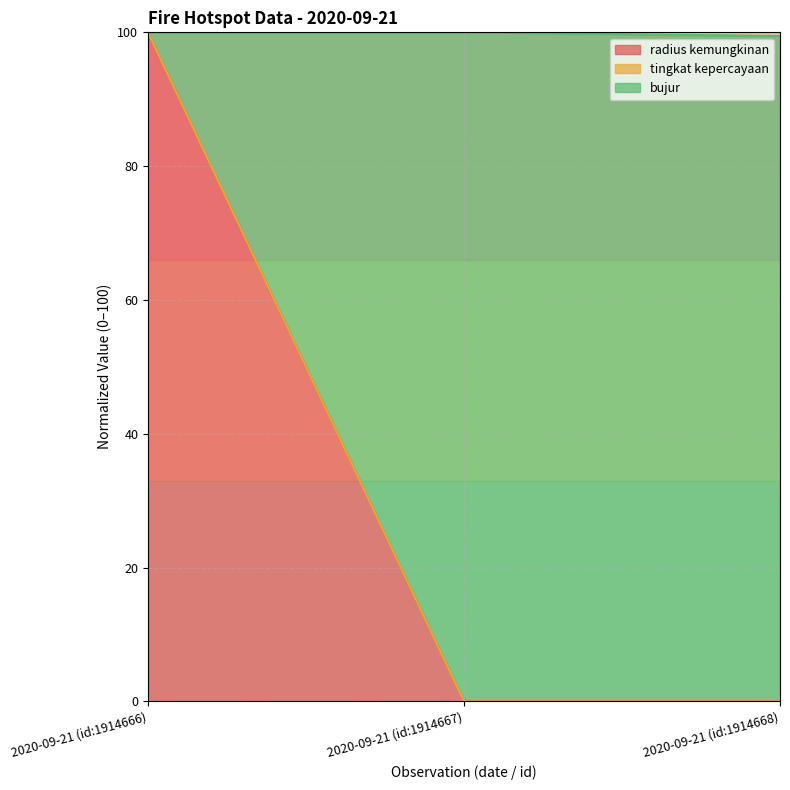

Is it true that bujur equals -62 at 2020-09-21 (id:1914668)?

False